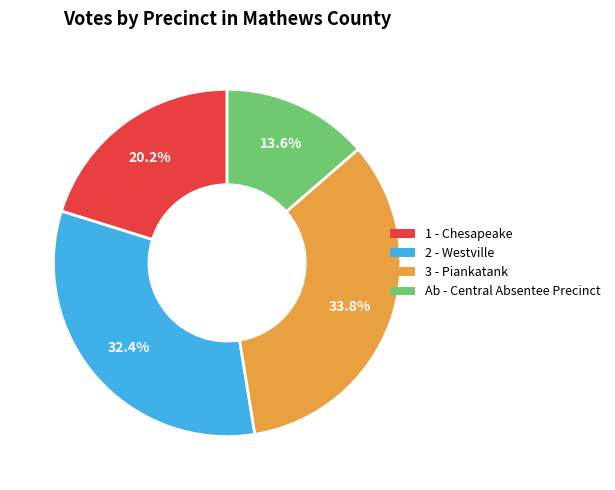

Between 1 - Chesapeake and Ab - Central Absentee Precinct, which is larger?

1 - Chesapeake